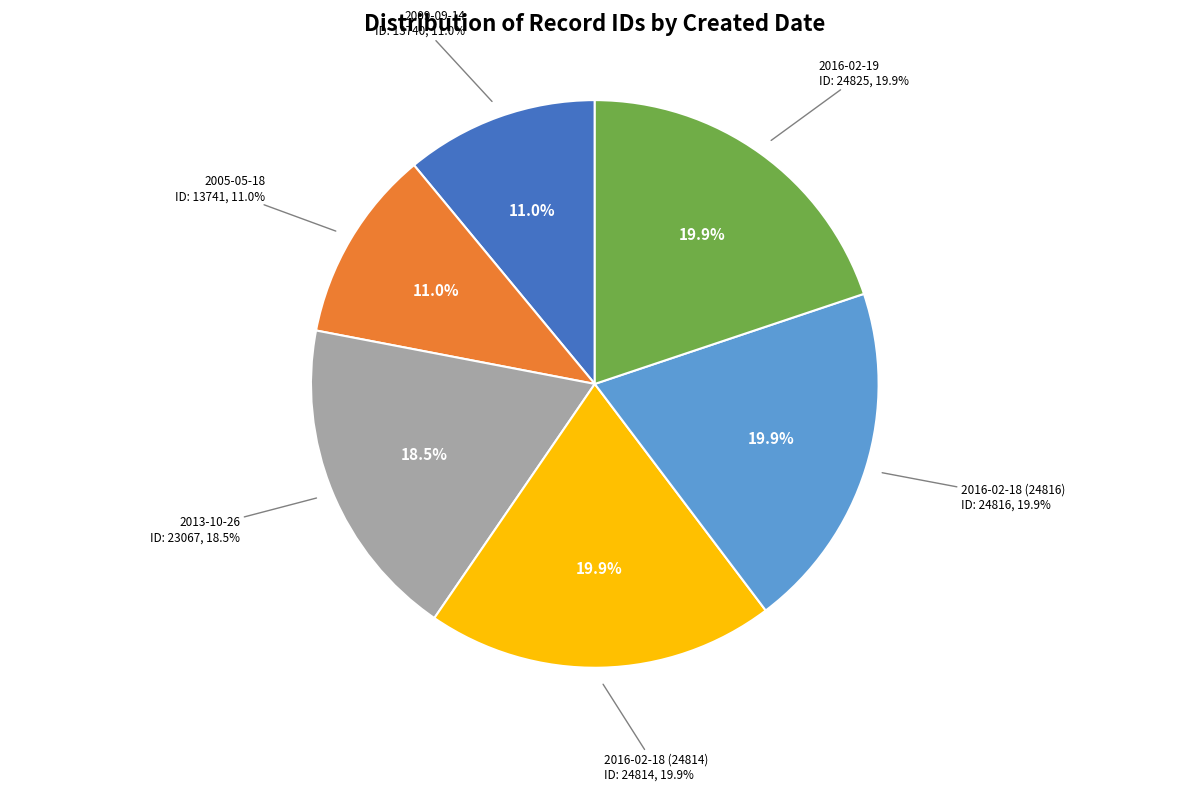

What percentage is the 2016-02-19 slice, to the nearest percent?

20%